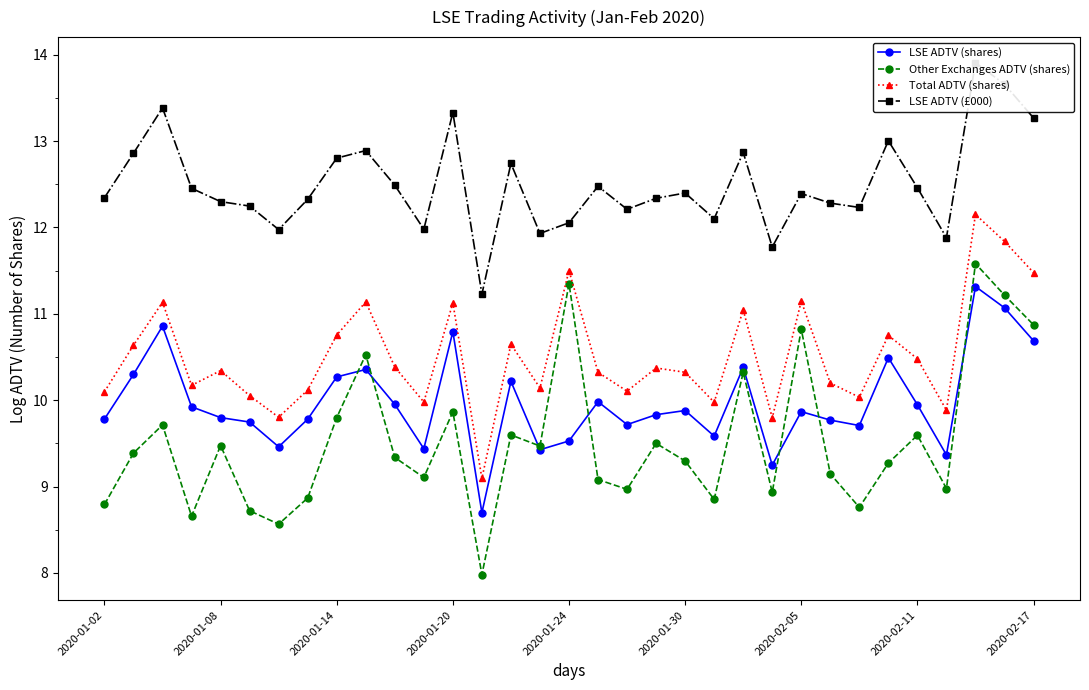

What is the minimum value for Other Exchanges ADTV (shares)?

8.0